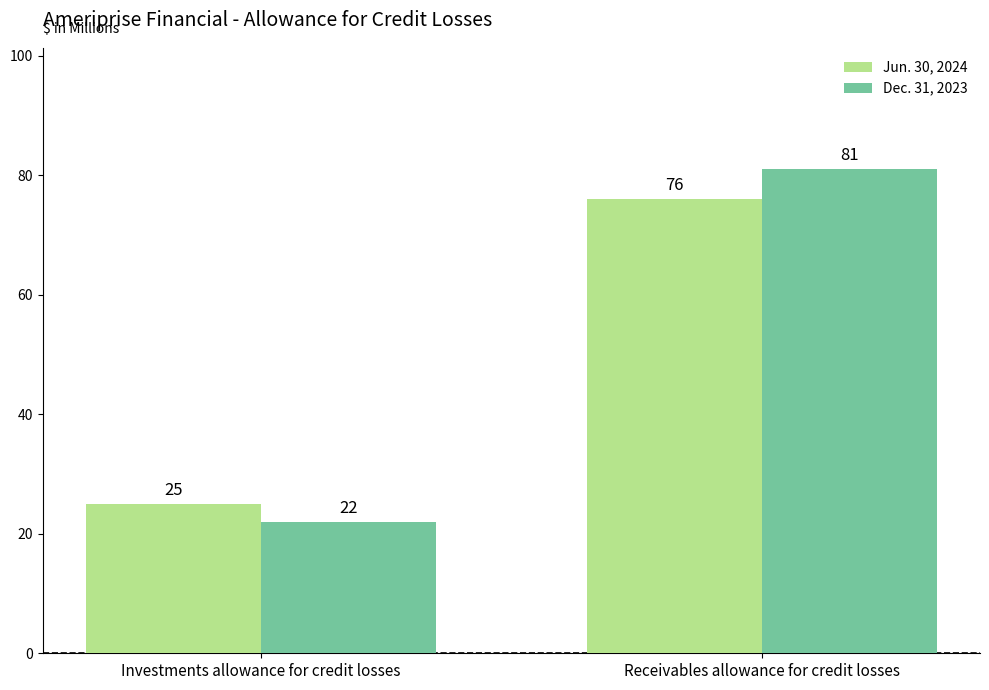

At which label is Jun. 30, 2024 closest to 50?

Investments allowance for credit losses